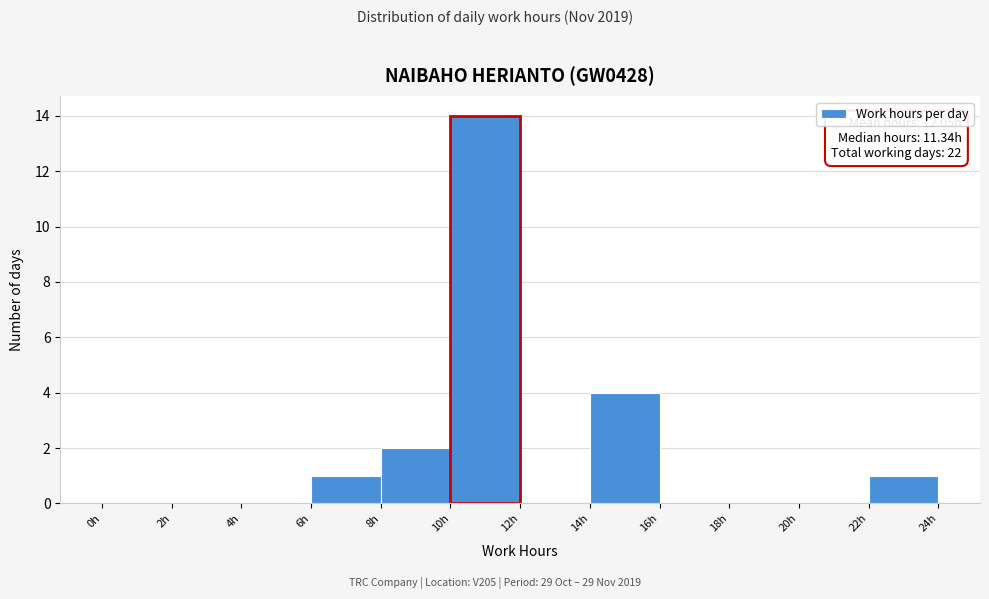

Which range on the x-axis has the tallest bar?

10 to 12